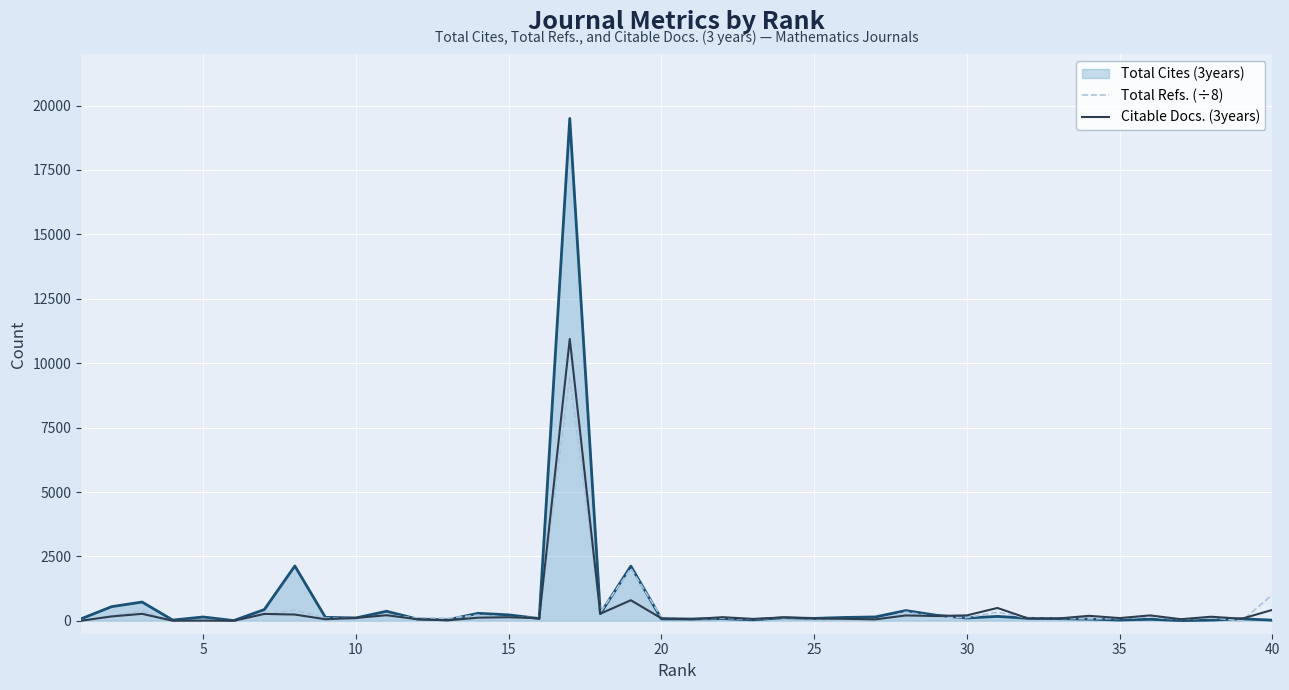

What is the maximum value shown in the chart?

19499.0